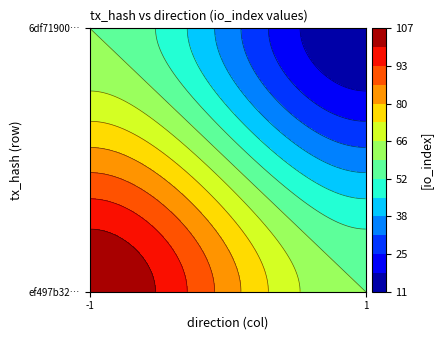

The value of 6df7190029c6e002bc315334ff8e8698daf0693 at io_index is 11. True or false?

True